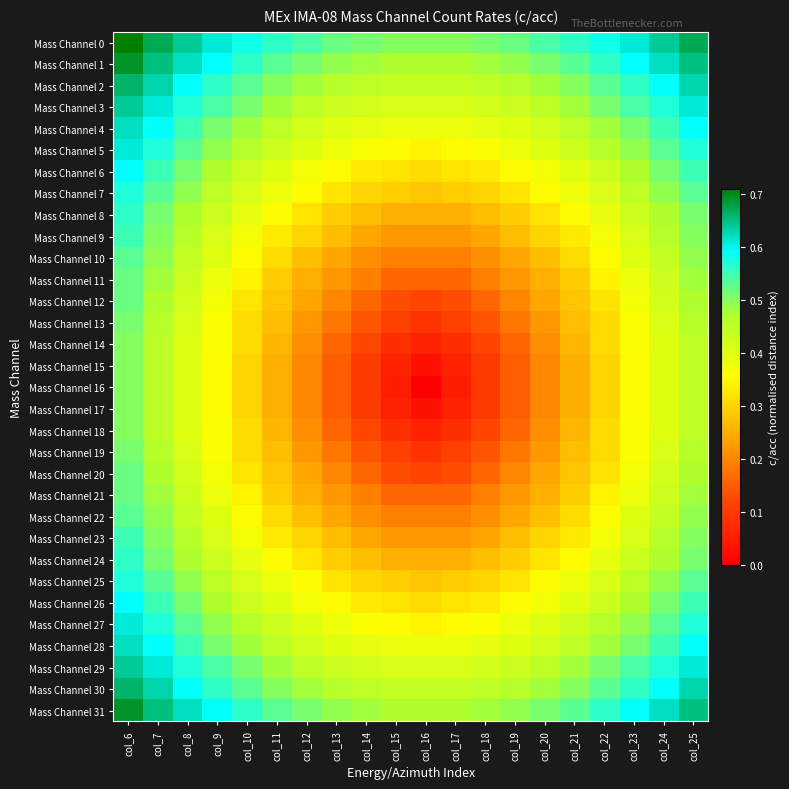

Which series has the largest total across all categories?

Mass Channel 0